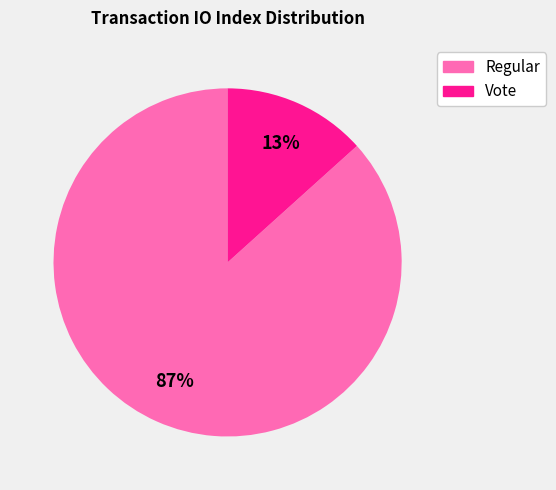

How many slices are in this pie chart?

2